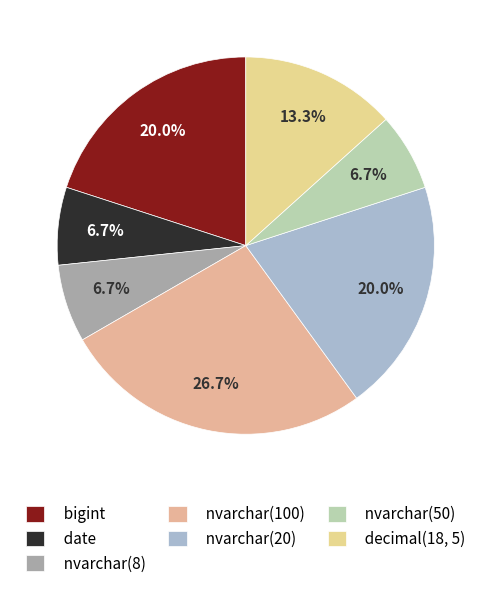

Which category has the biggest portion of the pie?

nvarchar(100)